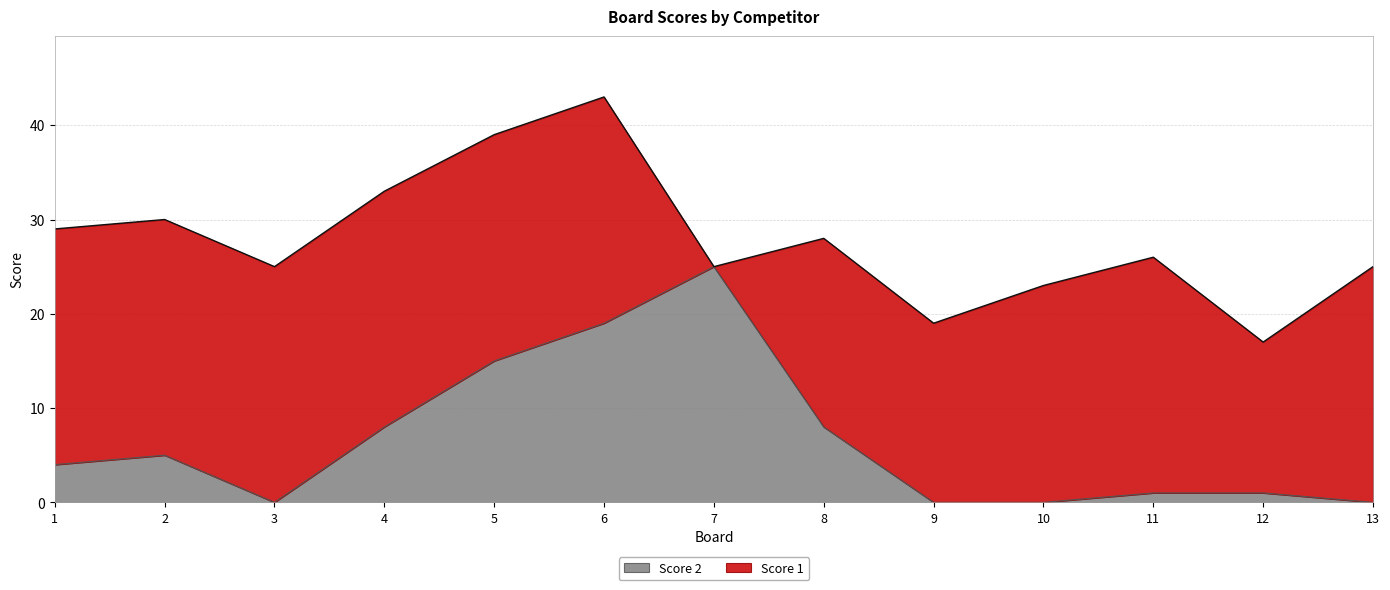

At which category does the chart reach its peak across all series?

7